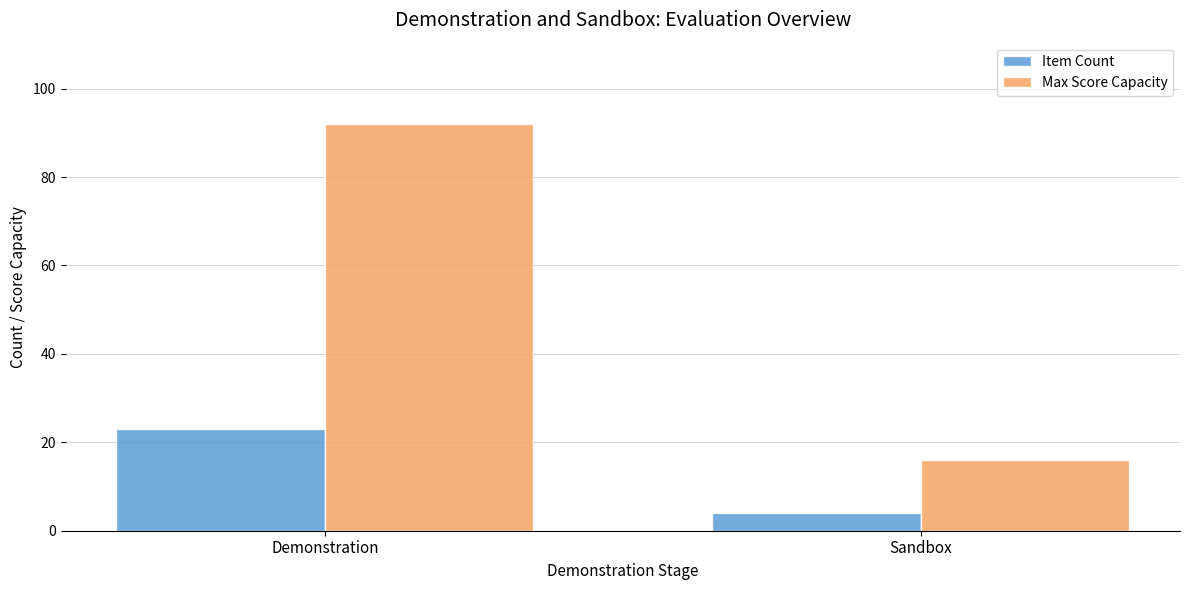

What is the label of the 1st bar from the left?

Demonstration